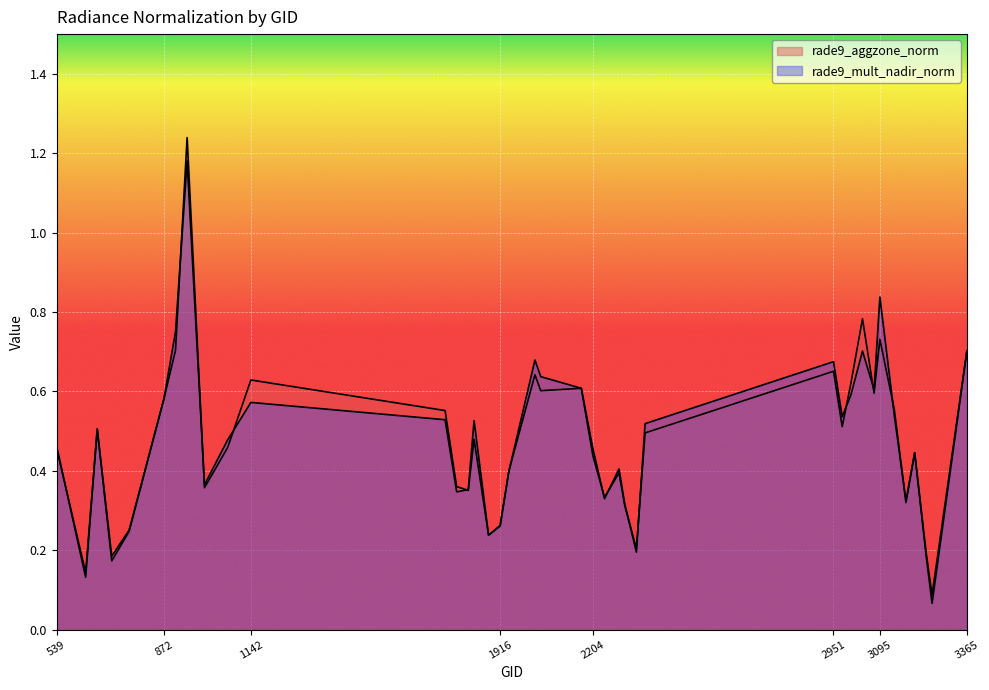

Is the value of rade9_aggzone_norm at 3365 greater than the value of rade9_mult_nadir_norm at 629?

Yes